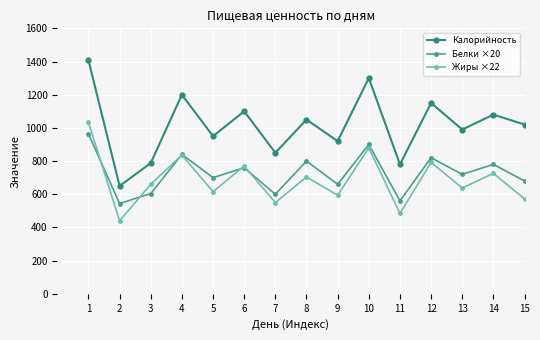

What is the difference between the maximum and minimum values in the Калорийность series?

759.0